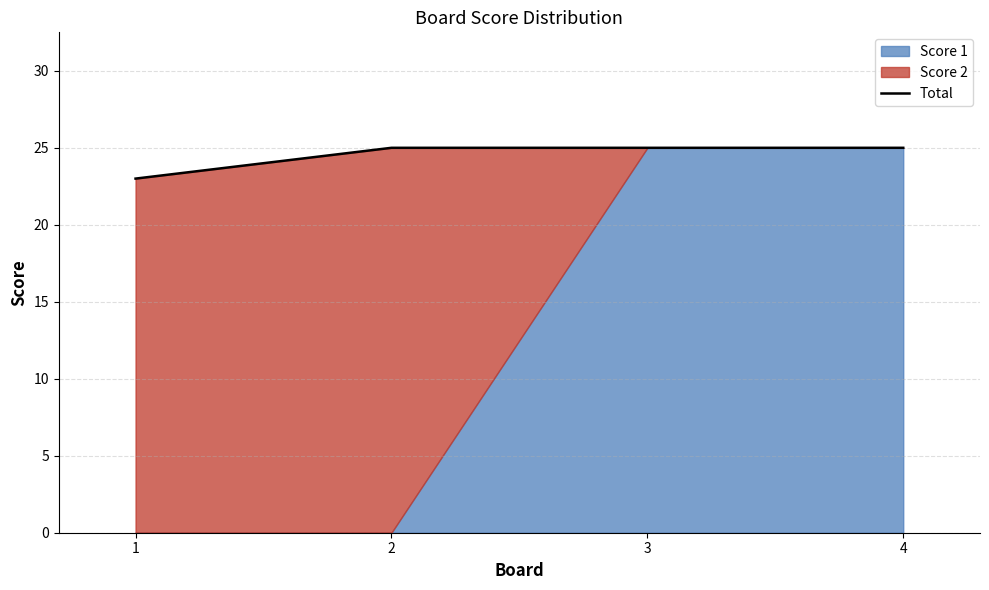

Reading left to right, list all the values displayed in this chart.

23	25	25	25